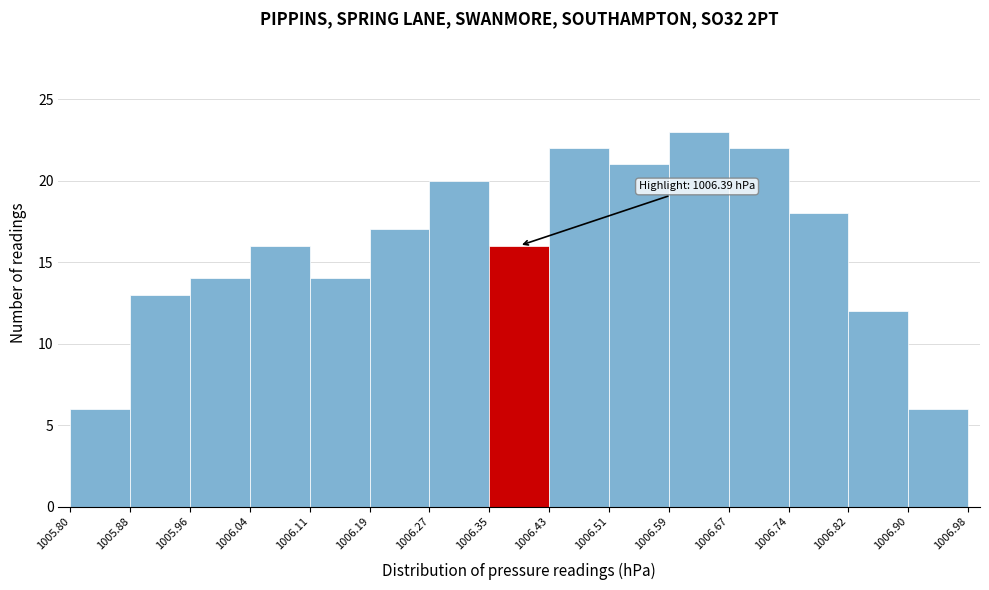

Which range on the x-axis has the tallest bar?

1006.59 to 1006.67